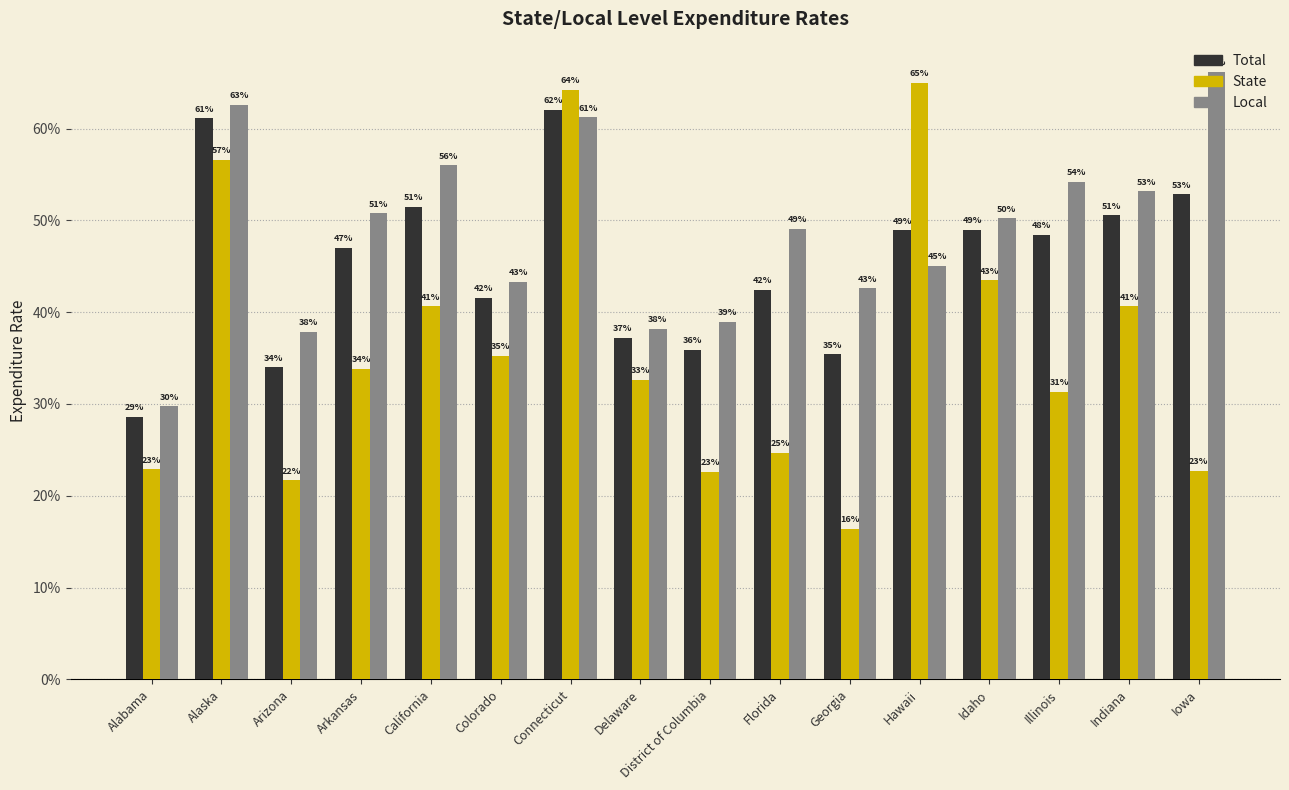

Are the bars grouped side by side (vs. stacked)?

Yes